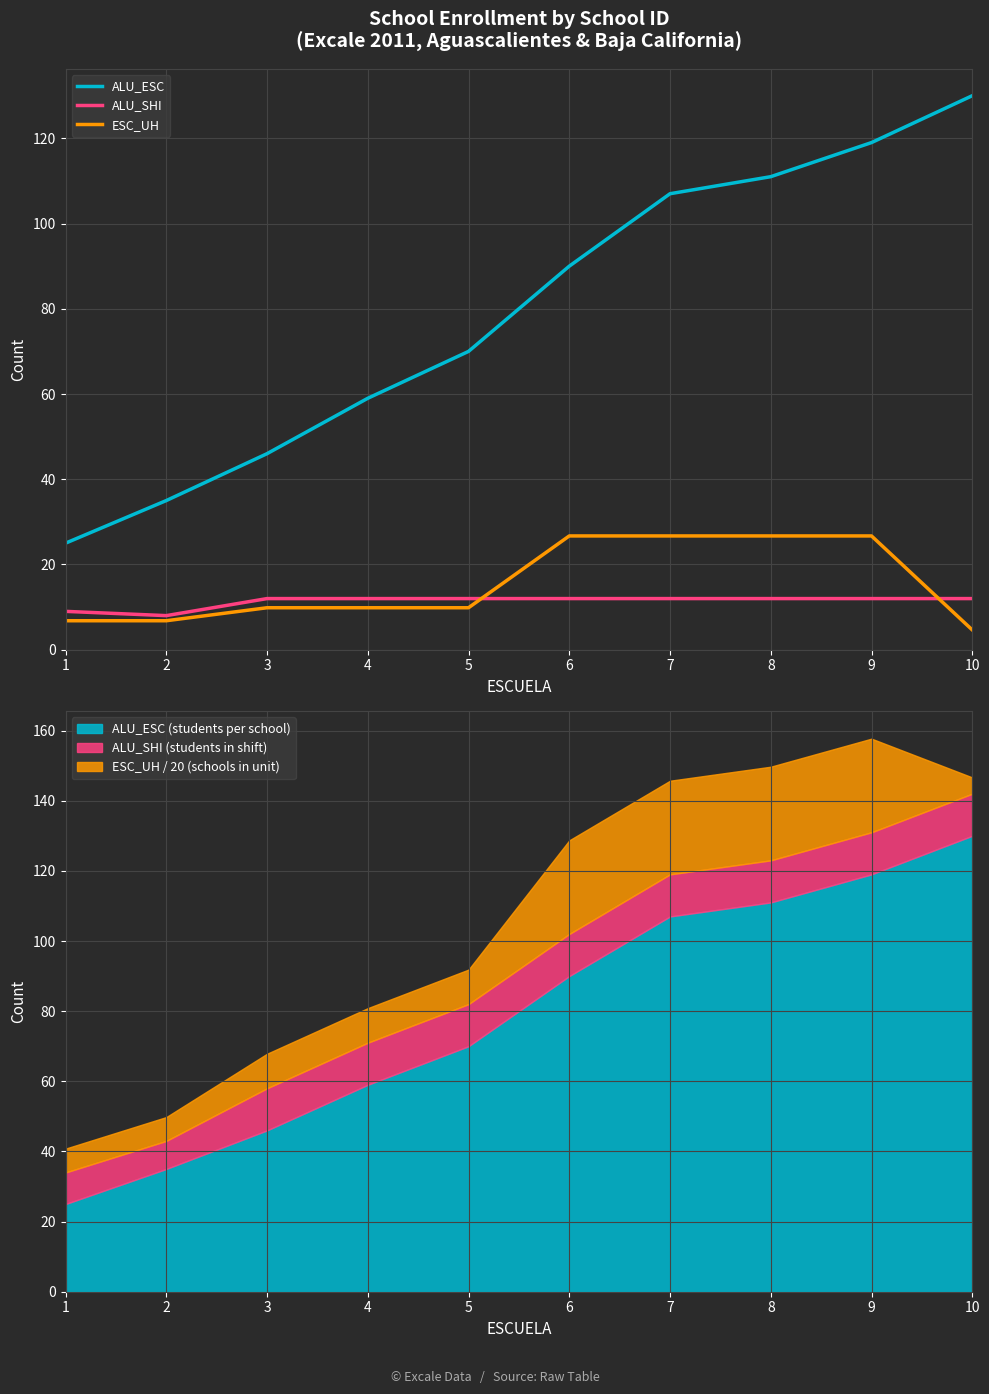

How many ALU_SHI values are between 12 and 13?

8